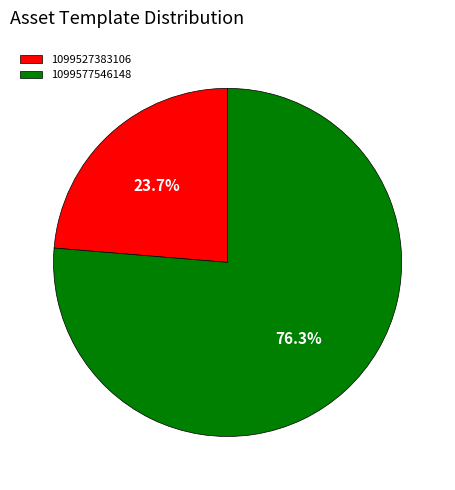

Which has a higher value, 1099527383106 or 1099577546148?

1099577546148